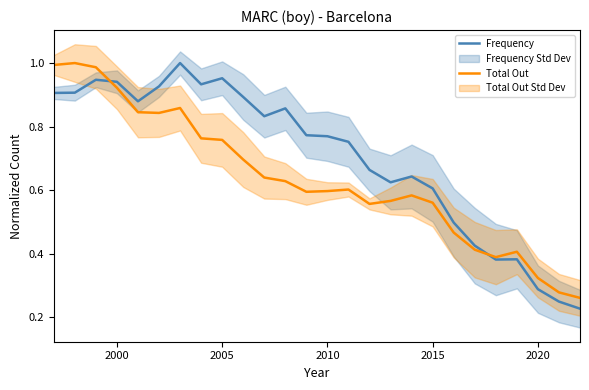

True or false: Total Out has a value of 0.6 at 2010.

True